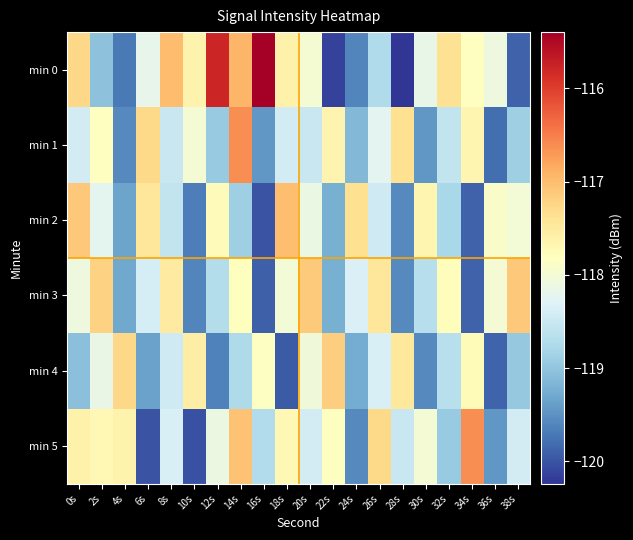

What is the smallest value displayed?

-120.2